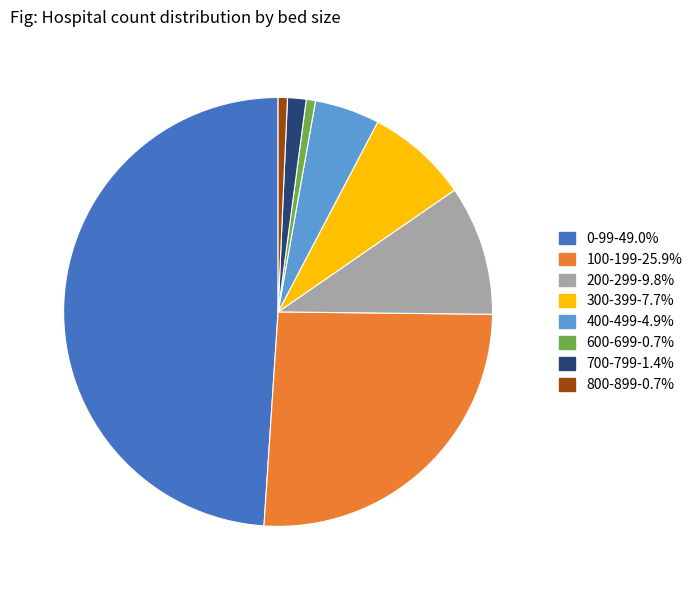

Approximately how many times larger is the value at 0-99 compared to 600-699?

70.0